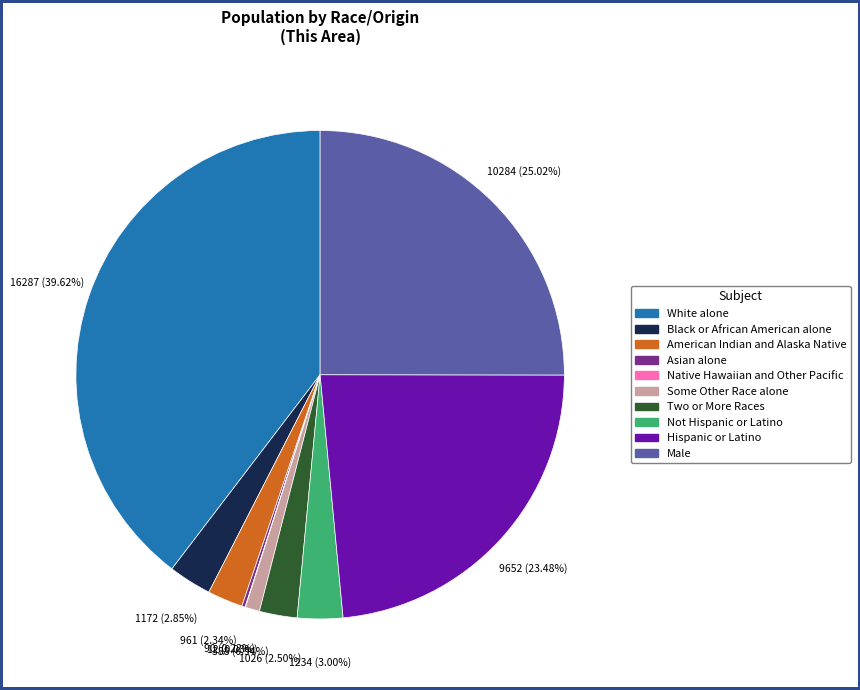

Combined, do Black or African American alone and Male account for over 50%?

No